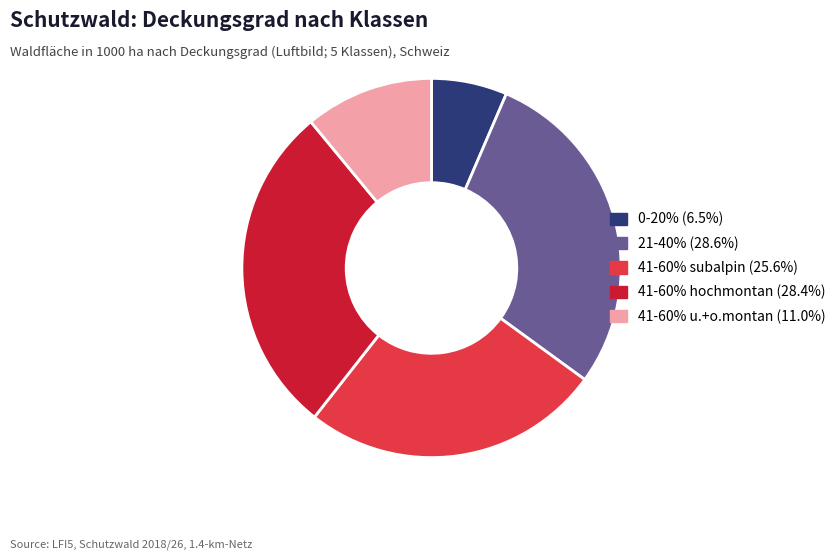

Does any single category account for the majority?

No